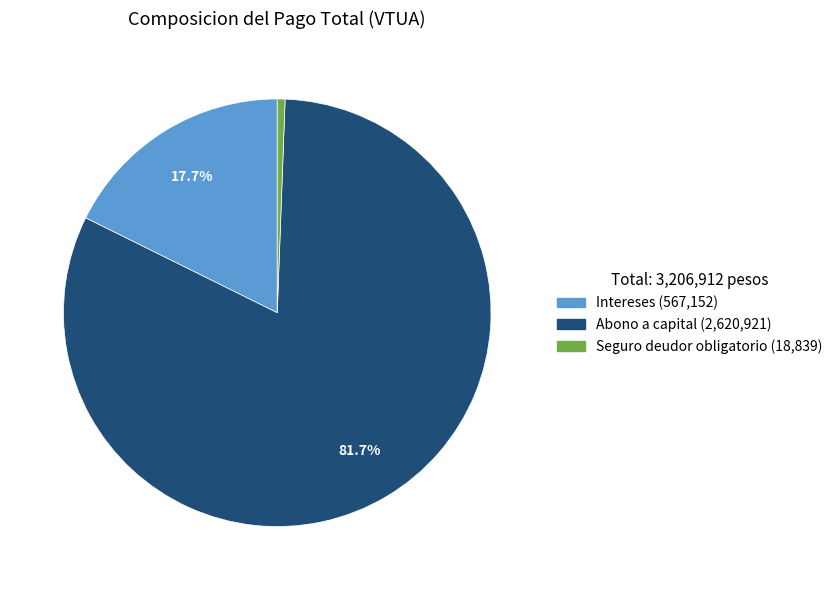

Does any single category account for the majority?

Yes